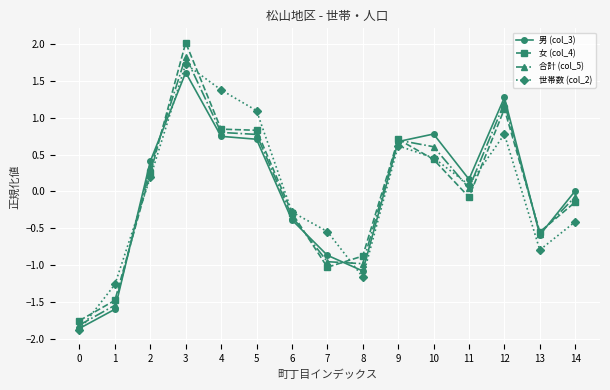

How many positive values does the 女 (col_4) series have?

7